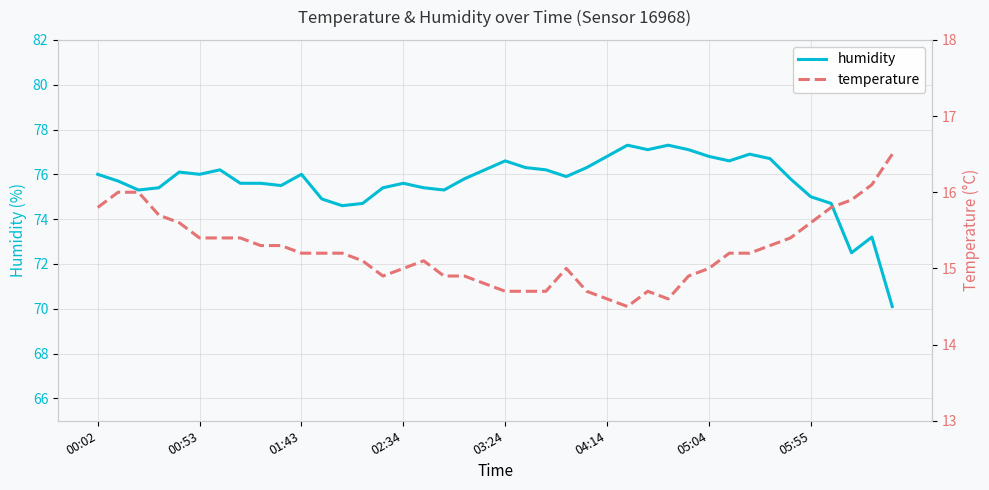

True or false: temperature and humidity cross at least once.

False